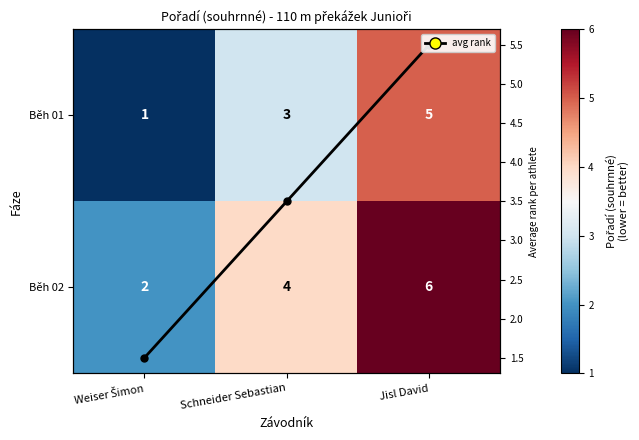

What is the sum of all Mean rank per athlete values?

10.5